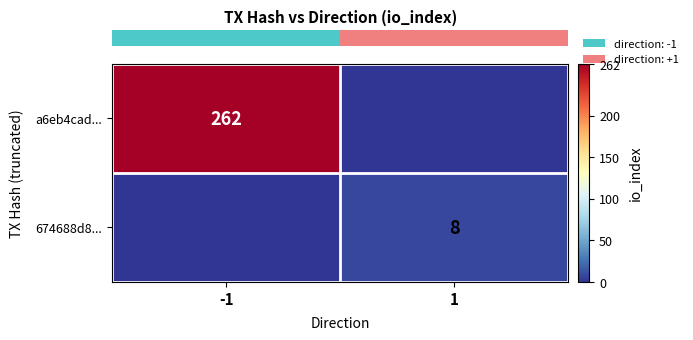

What is the difference between the maximum and minimum values in the row_1 series?

8